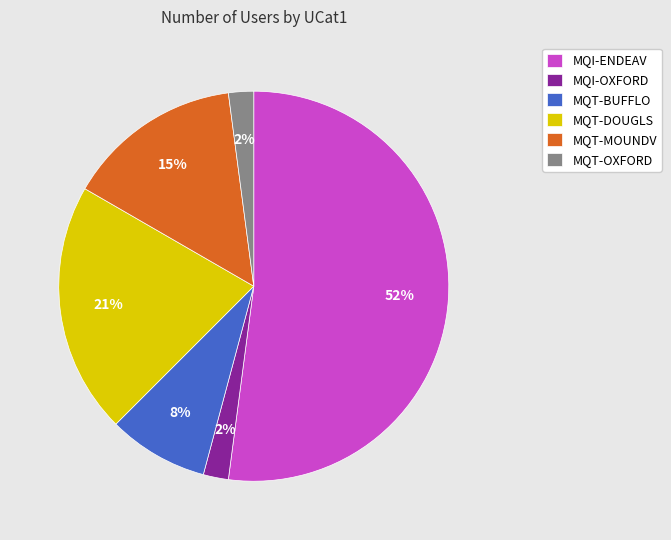

Which has a higher value, MQT-BUFFLO or MQI-OXFORD?

MQT-BUFFLO